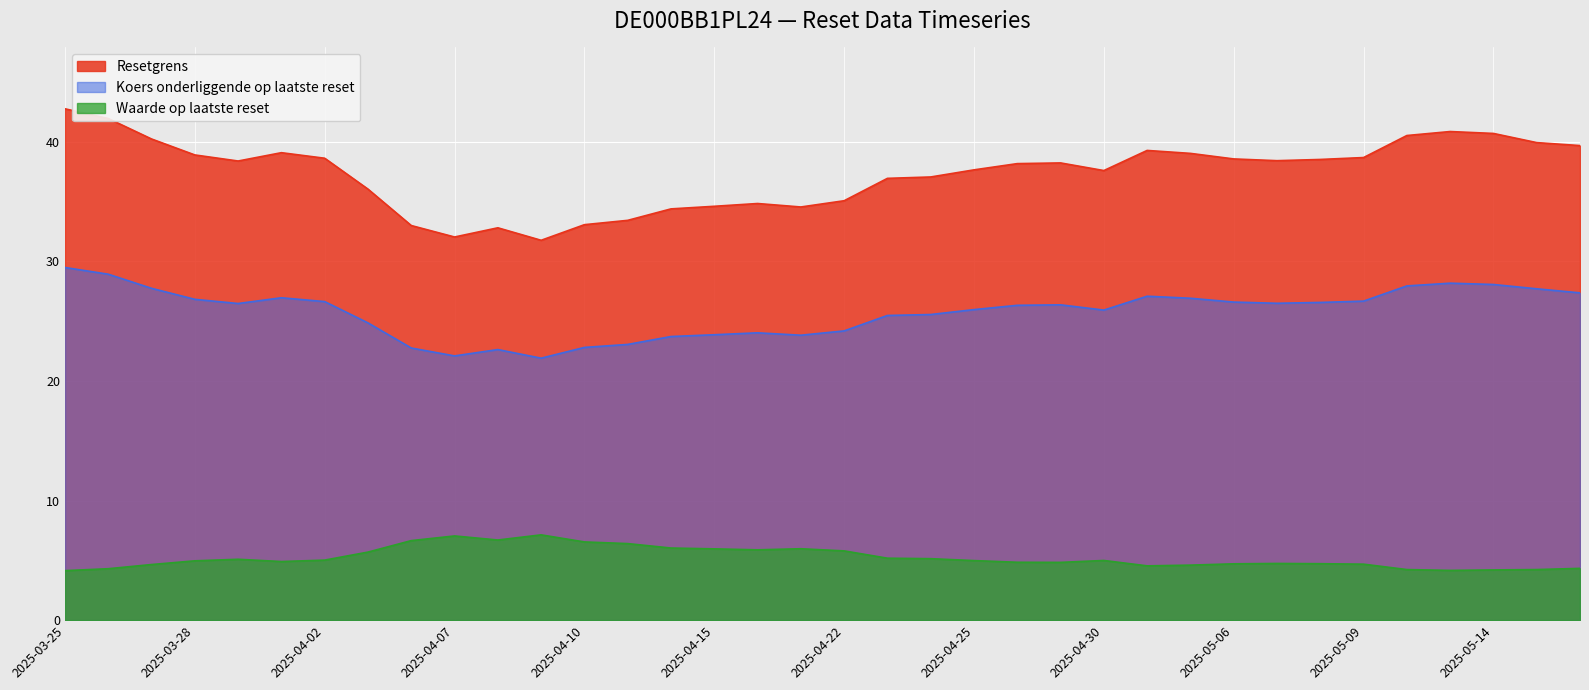

What is the value of the Koers onderliggende op laatste reset point at the 30th from the left?

26.6